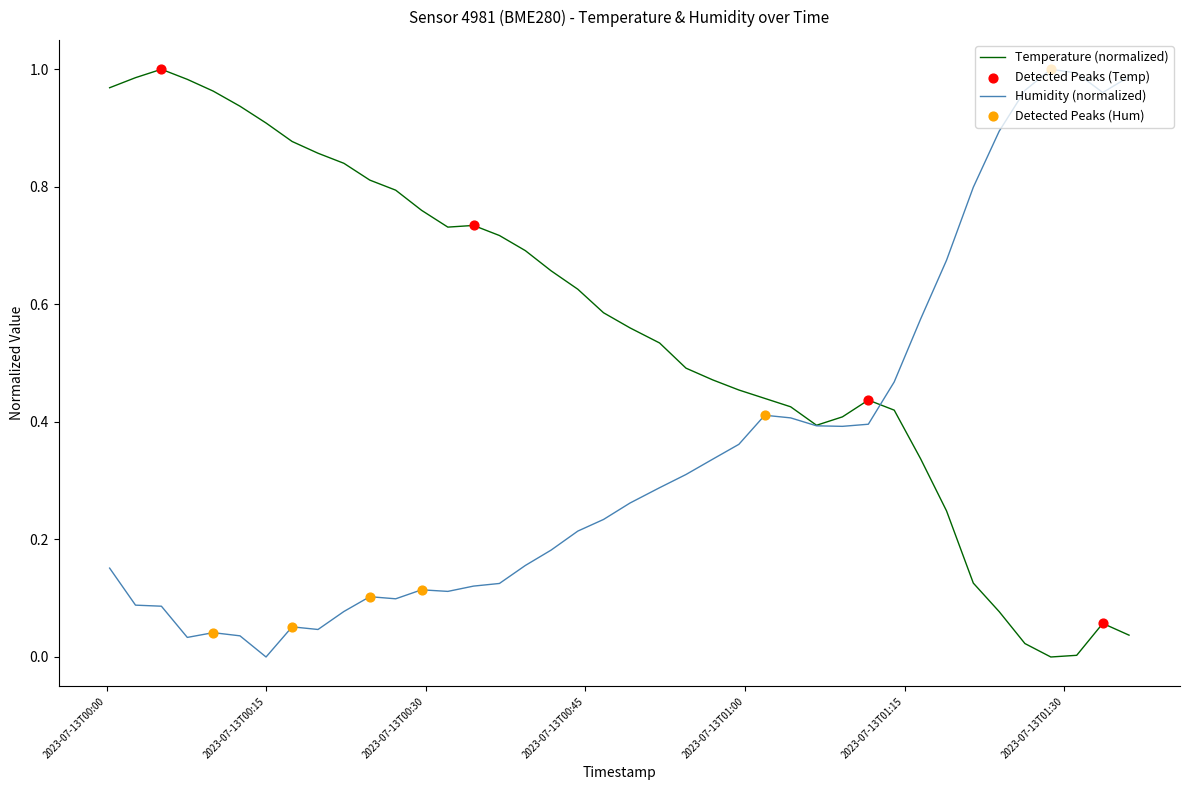

Which series has the largest total across all categories?

Temperature (normalized)